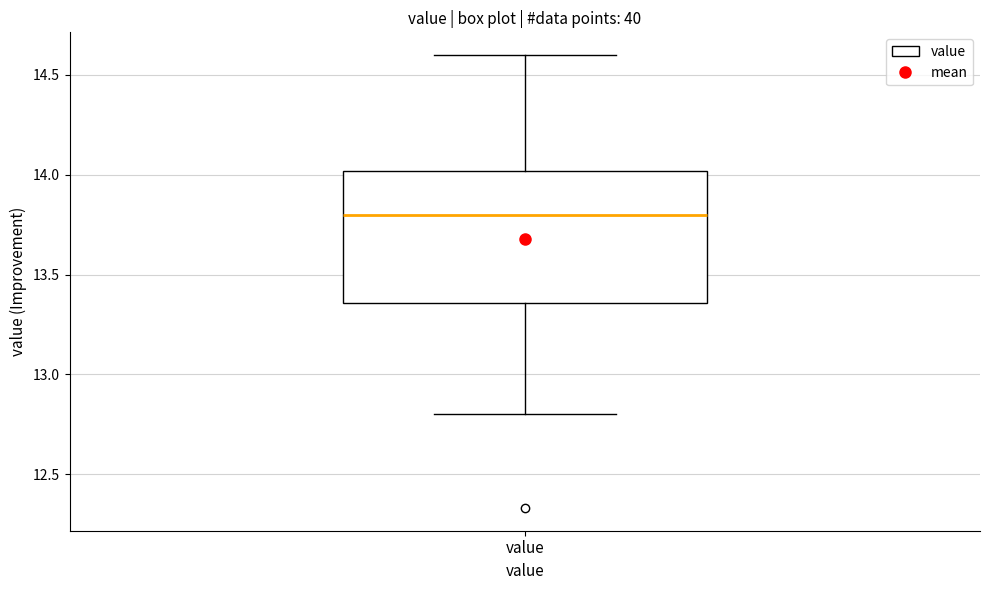

Read this box plot against the y-axis: the position of the median line, the range covered by the box, and the ends of both whiskers. The values are not printed on the chart, so give them approximately, as read against the axis.

median 13.80, box 13.35 to 14.00, whiskers 12.80 to 14.60